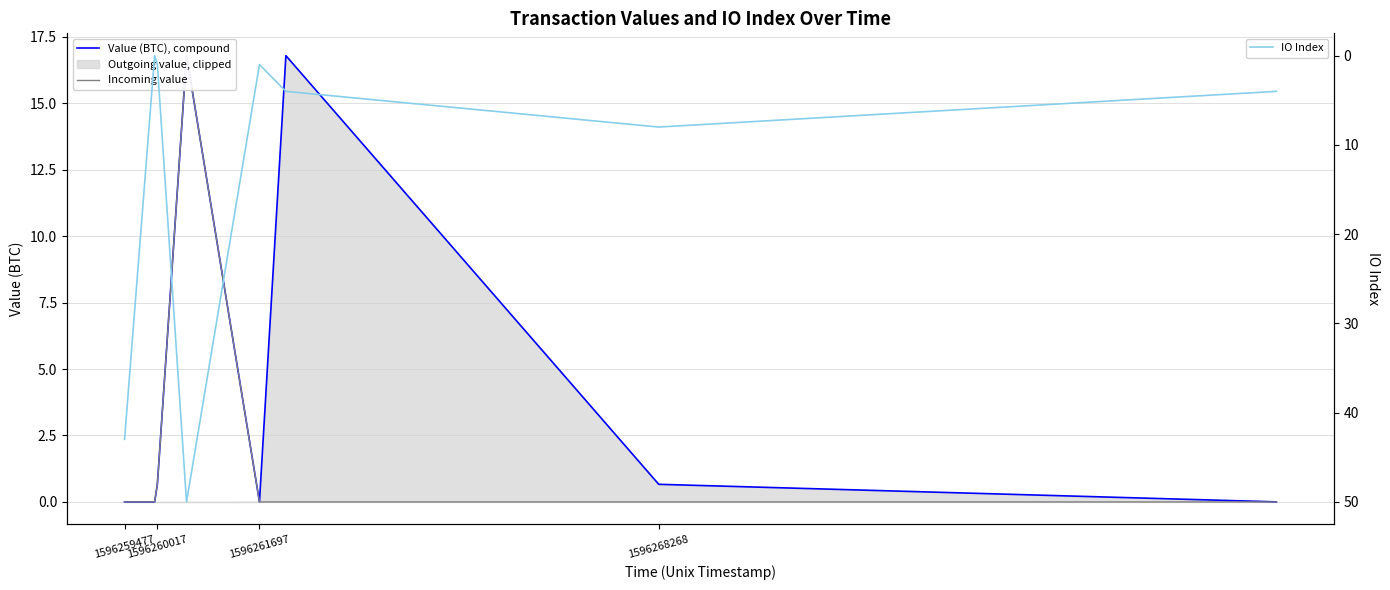

Is it true that Incoming value equals 11.2 at 1596261697?

False